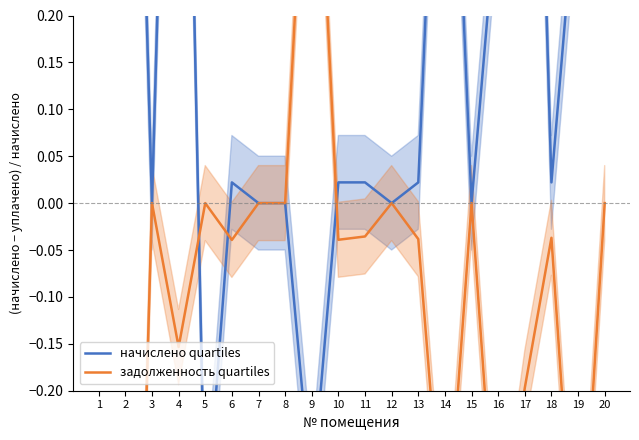

List the labels in order of задолженность quartiles value, smallest first.

2, 19, 16, 14, 1, 17, 4, 6, 10, 13, 18, 11, 3, 5, 7, 8, 12, 15, 20, 9